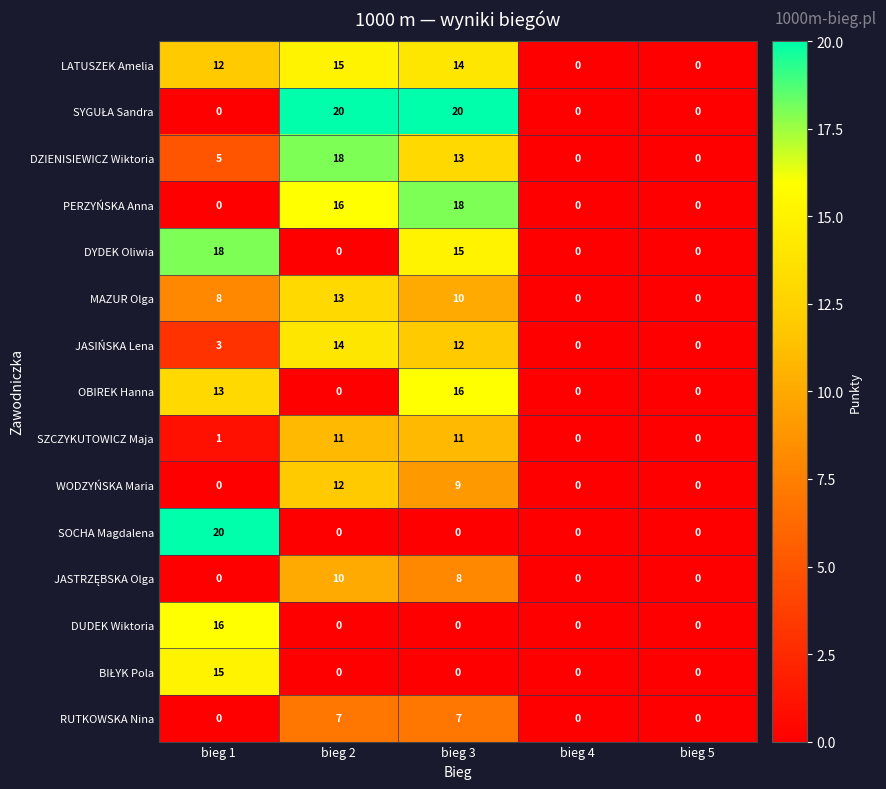

What is the difference between the second highest and minimum values in the RUTKOWSKA Nina series?

7